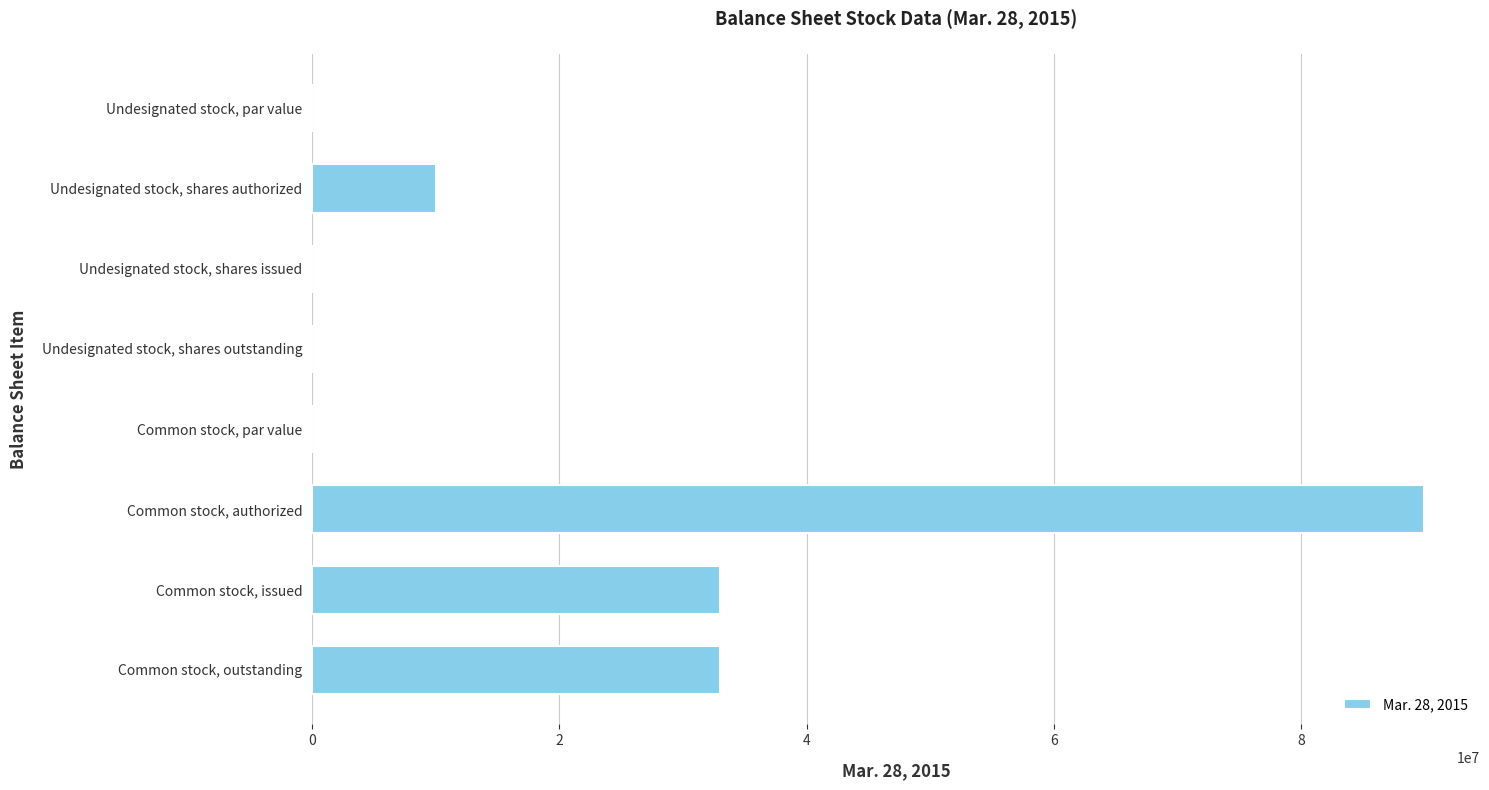

What is the average value?

20753519.8